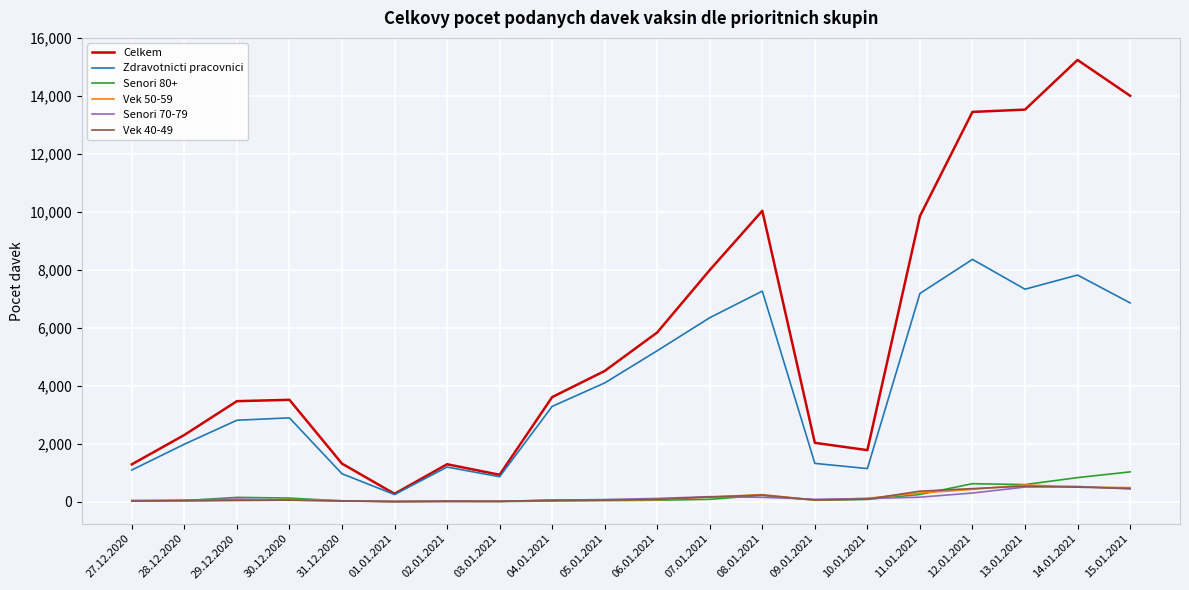

True or false: Celkem has a value of 13601 at 08.01.2021.

False